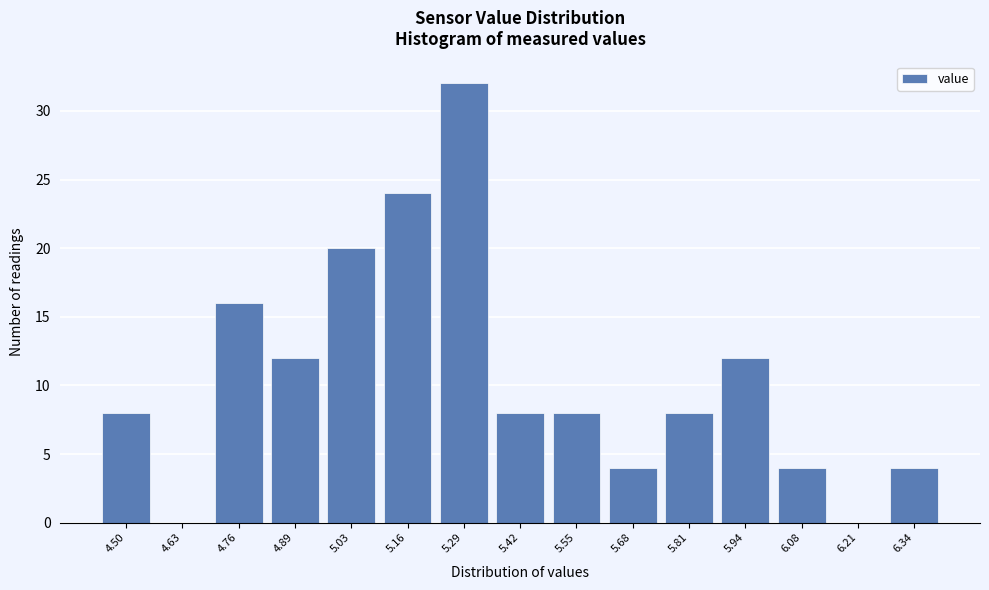

Reading right to left, list all the values displayed in this chart.

6.34=4	6.21=0	6.08=4	5.94=12	5.81=8	5.68=4	5.55=8	5.42=8	5.29=32	5.16=24	5.03=20	4.89=12	4.76=16	4.63=0	4.50=8